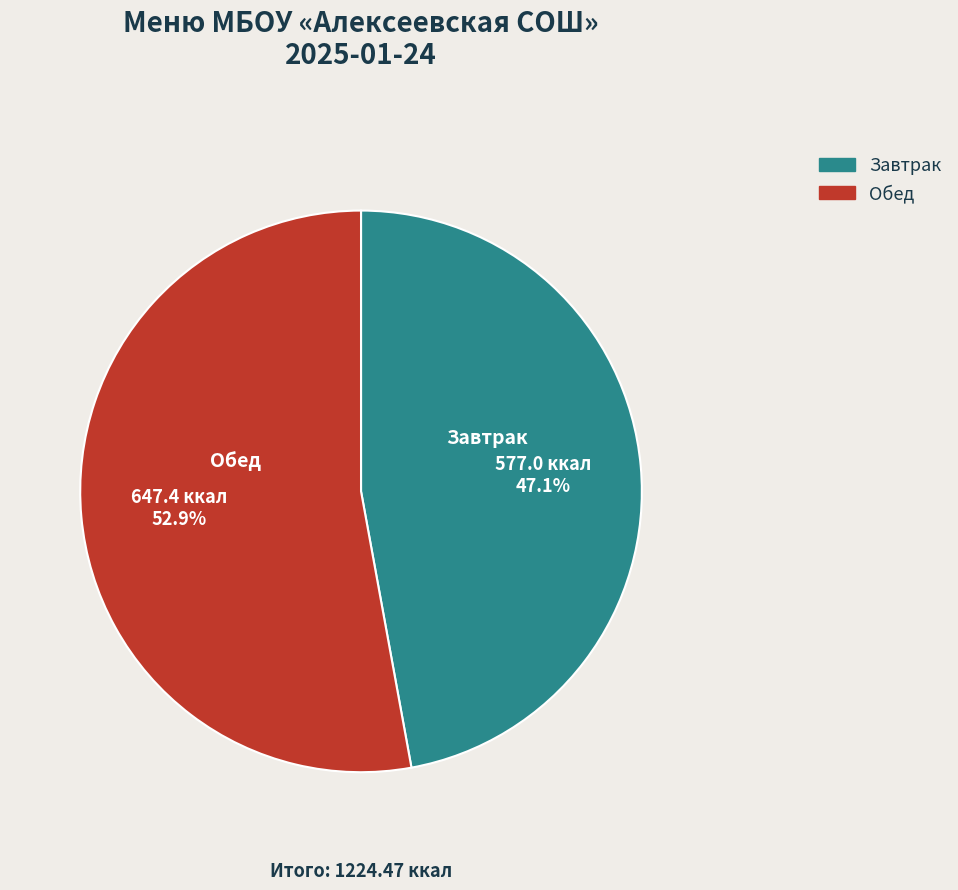

Do Обед and Завтрак together represent more than half of the pie?

Yes